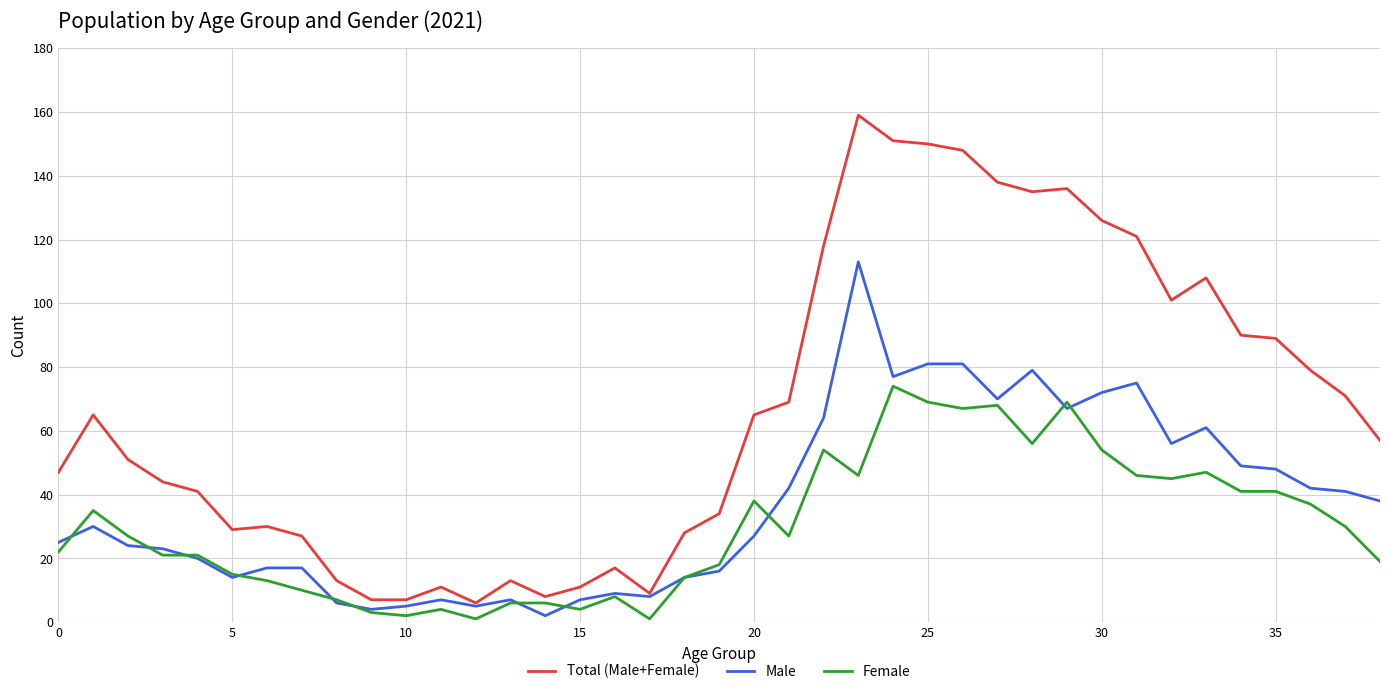

What is the difference between the maximum and minimum values in the Female series?

73